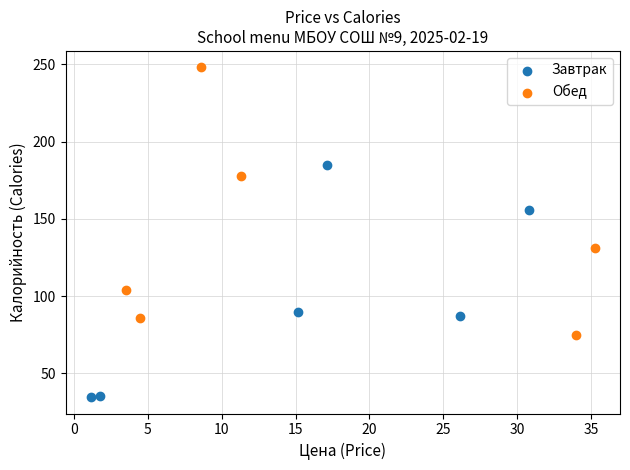

Which series contains the lowest Y value?

Завтрак